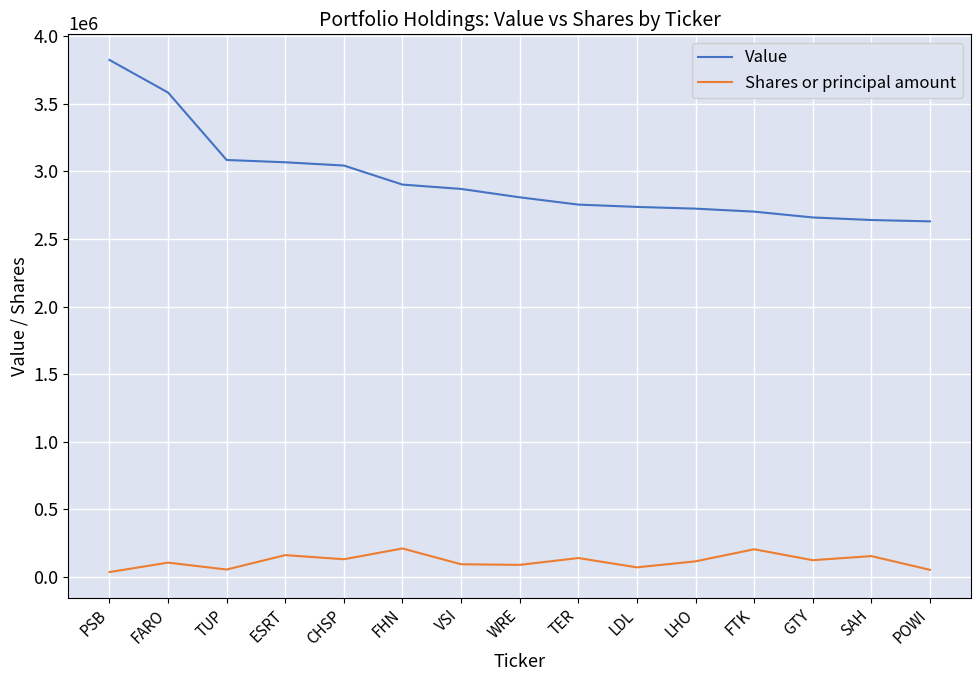

List the series in order of their overall mean, highest first.

Value, Shares or principal amount